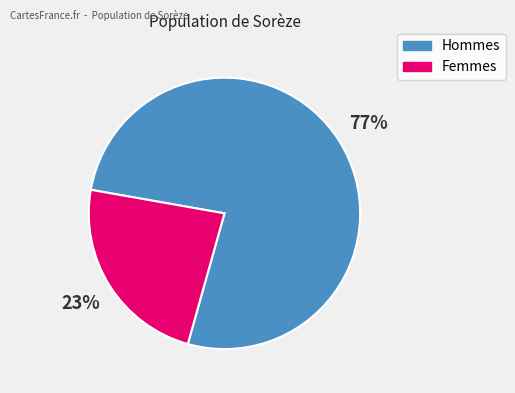

Is there any slice that represents more than half of the pie?

Yes